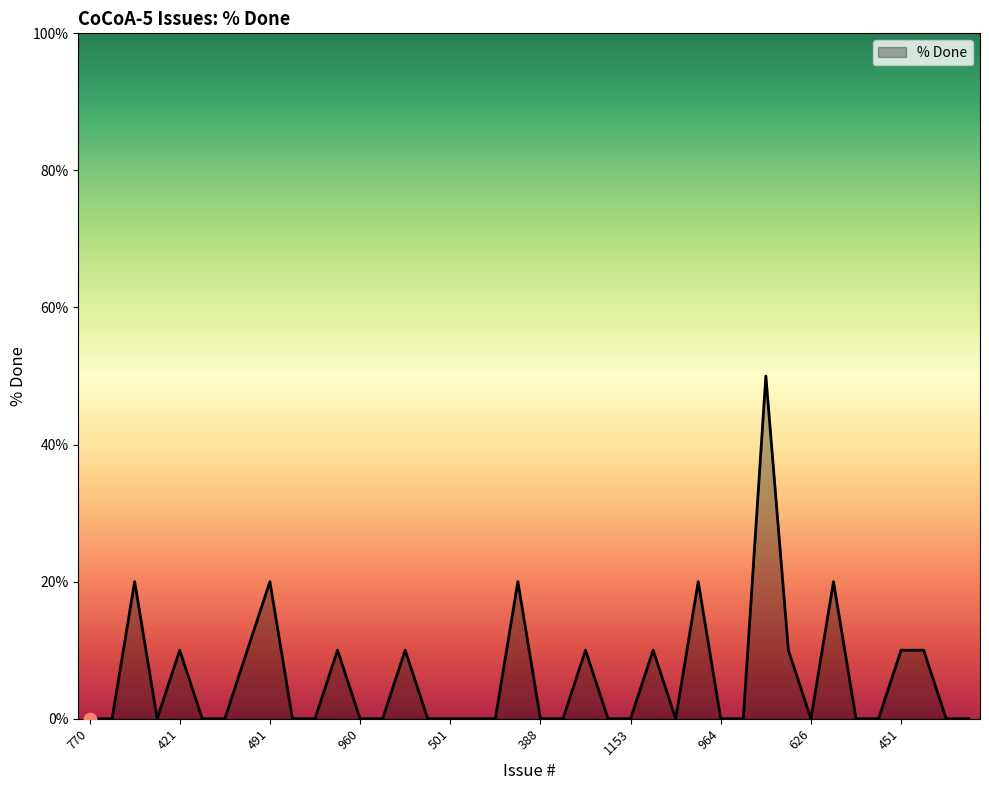

What is the difference between the maximum and minimum values?

50